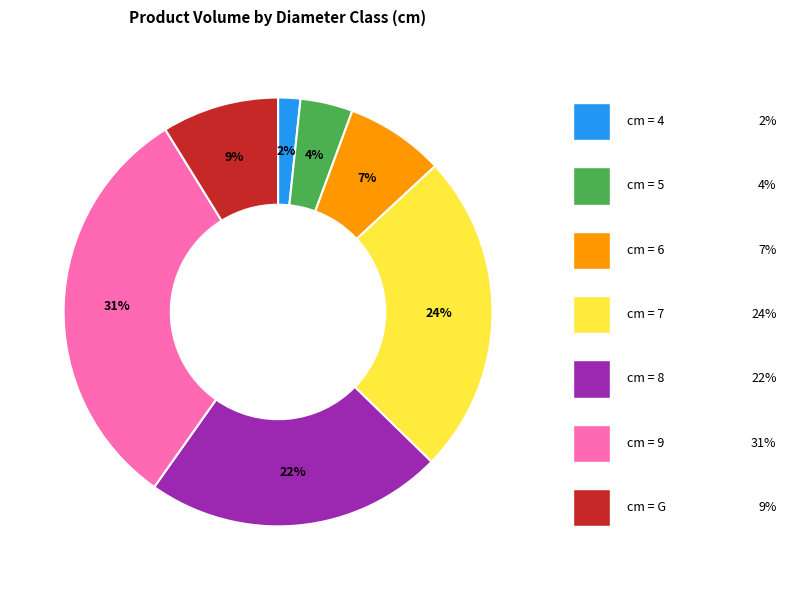

Is there a majority slice in this chart?

No